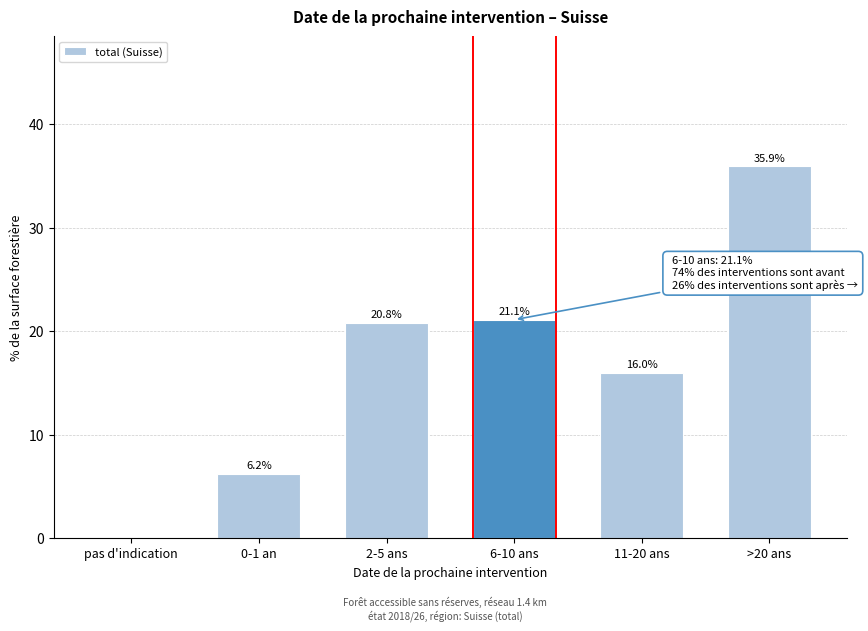

Reading left to right, what are all the values shown in this chart?

pas d'indication=0.0	0-1 an=6.2	2-5 ans=20.8	6-10 ans=21.1	11-20 ans=16.0	>20 ans=35.9